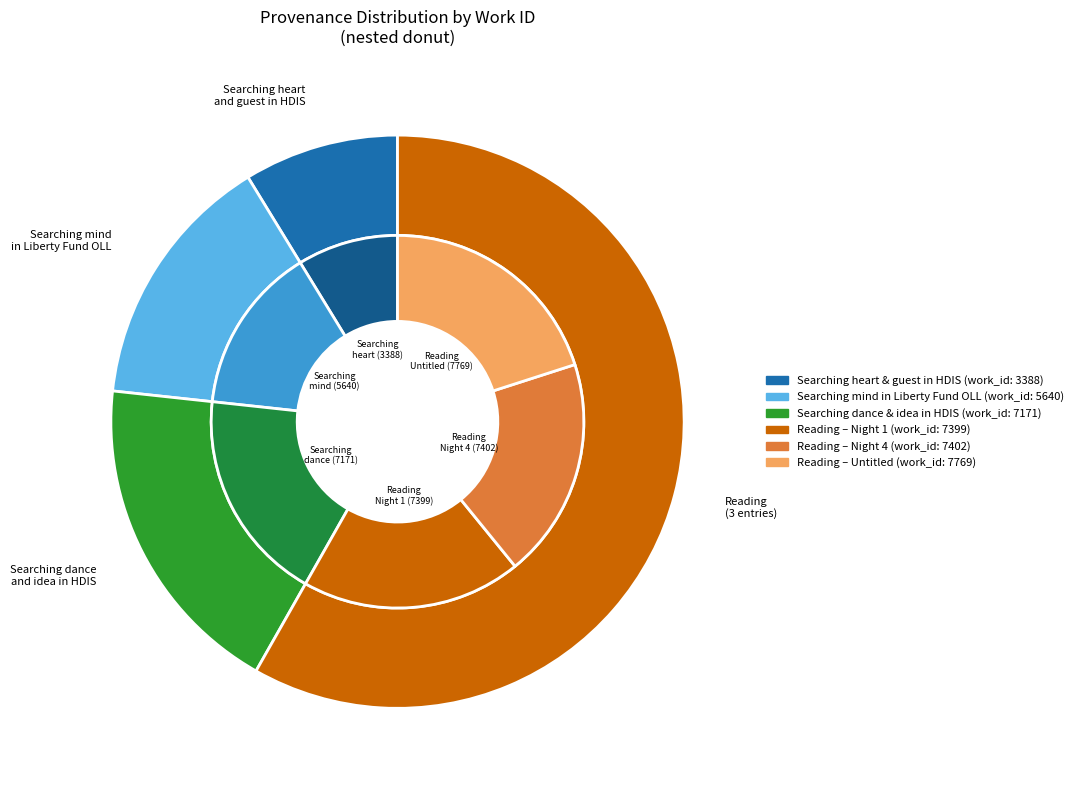

Is there any slice that represents more than half of the pie?

Yes